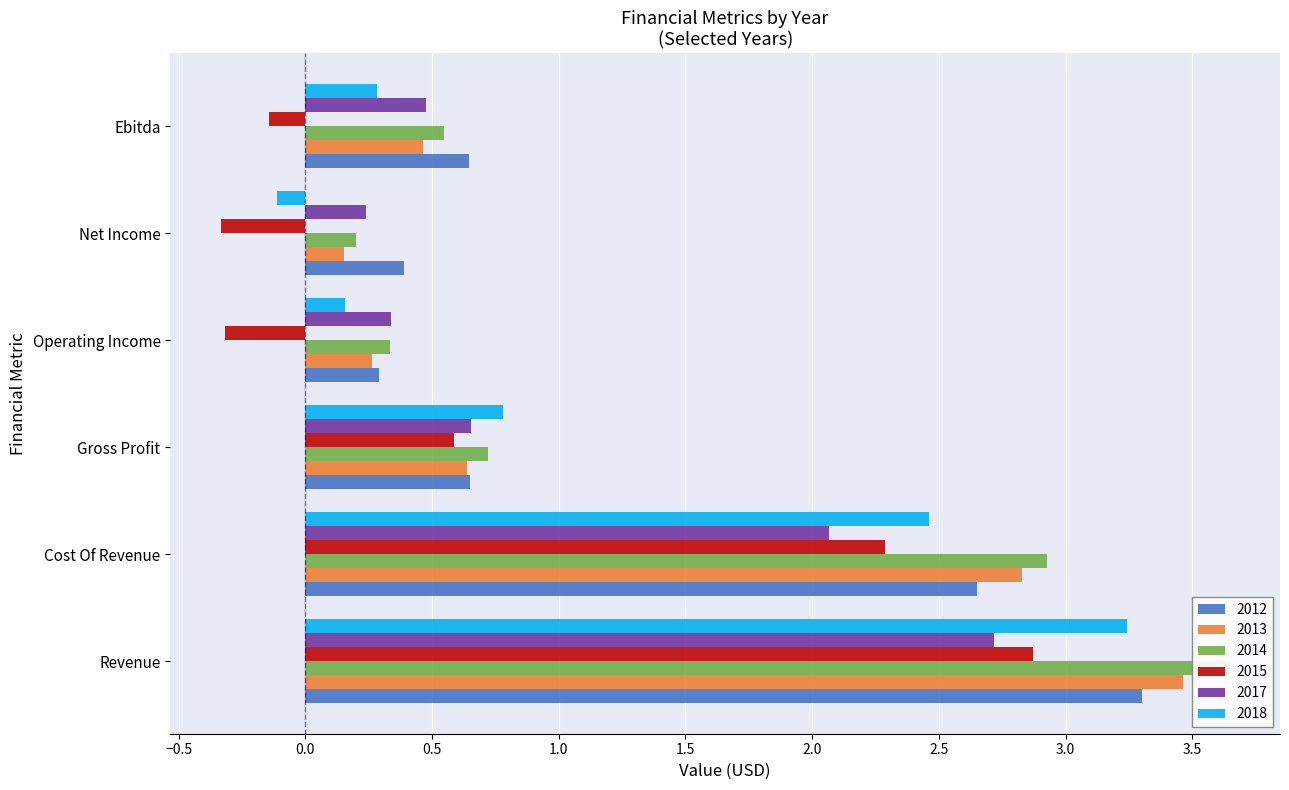

Are the bars horizontal?

Yes